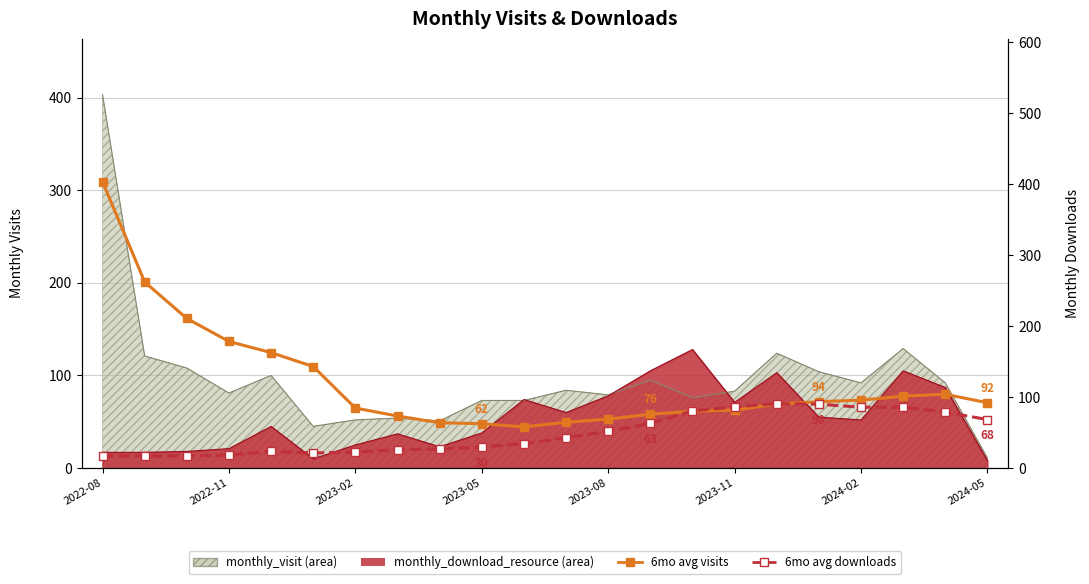

What is the total value across all series at 8?

90.7